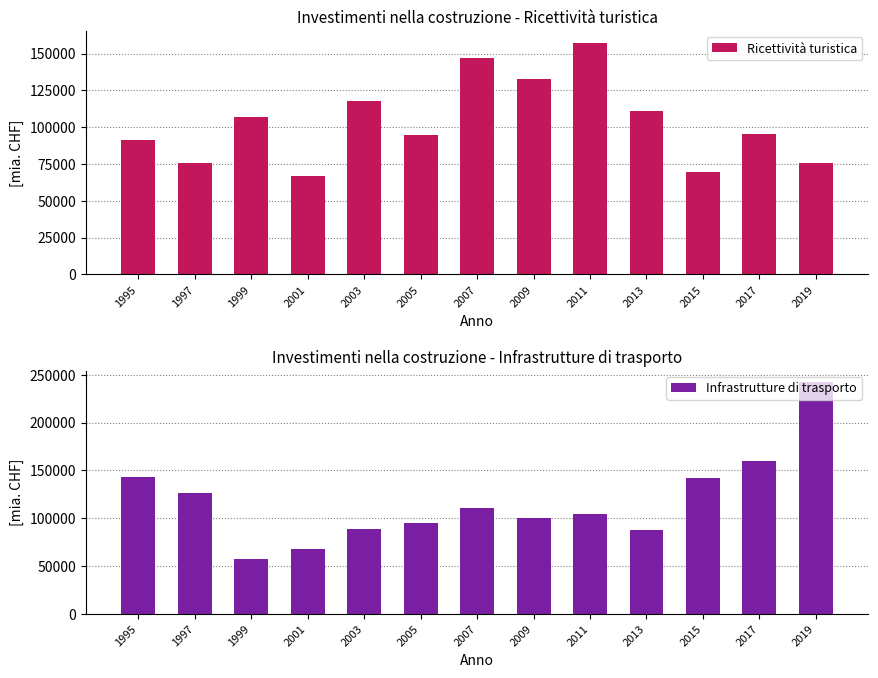

What is the difference between the highest and lowest values at 2015?

72869